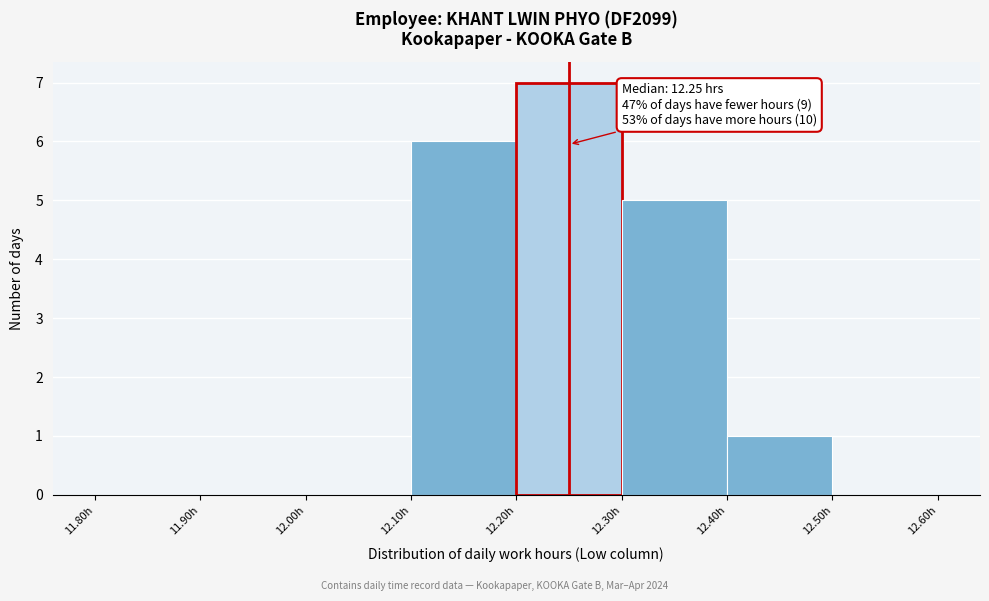

Over which range of the x-axis is the bar tallest?

12.2 to 12.3